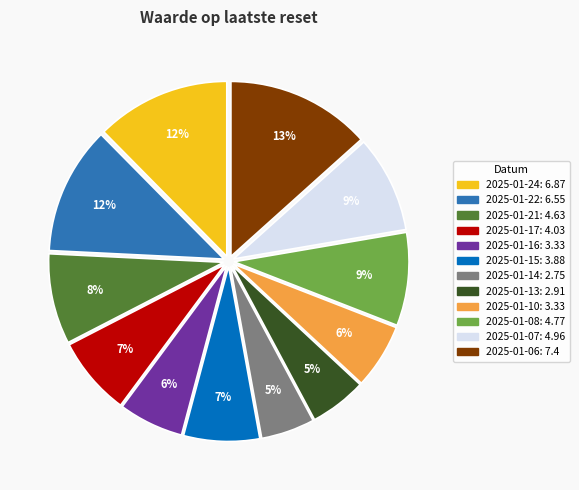

The 2025-01-21 slice represents 23% of the pie. True or false?

False